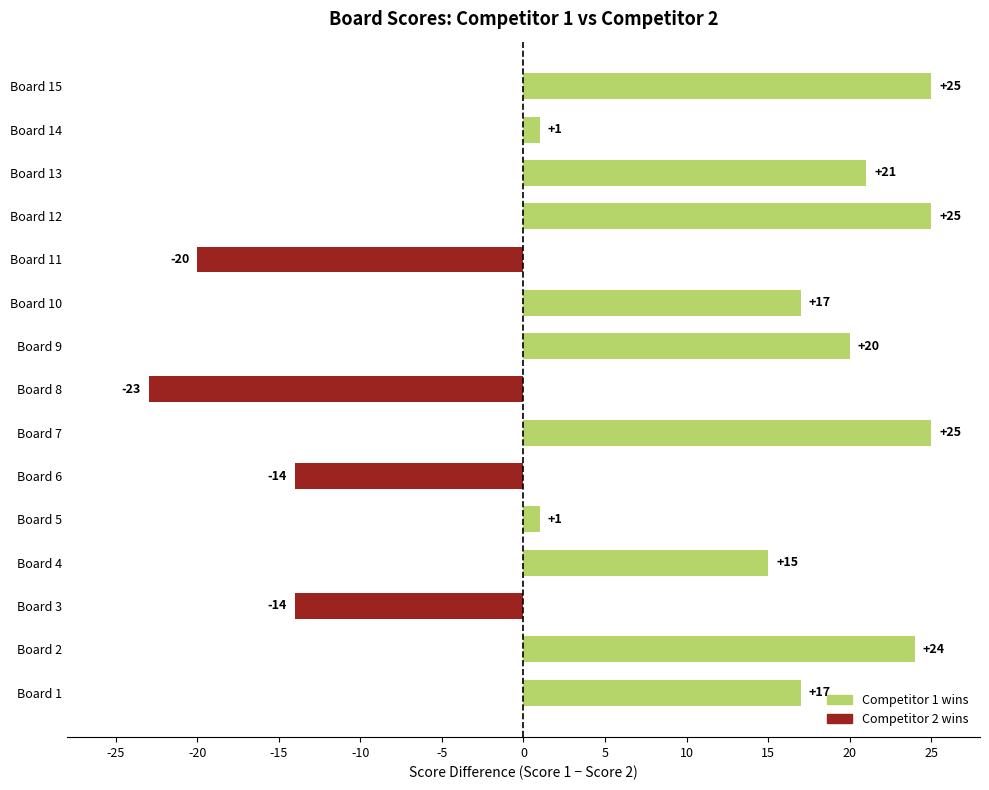

Which category has the highest value in the Score 2 series?

Board 3